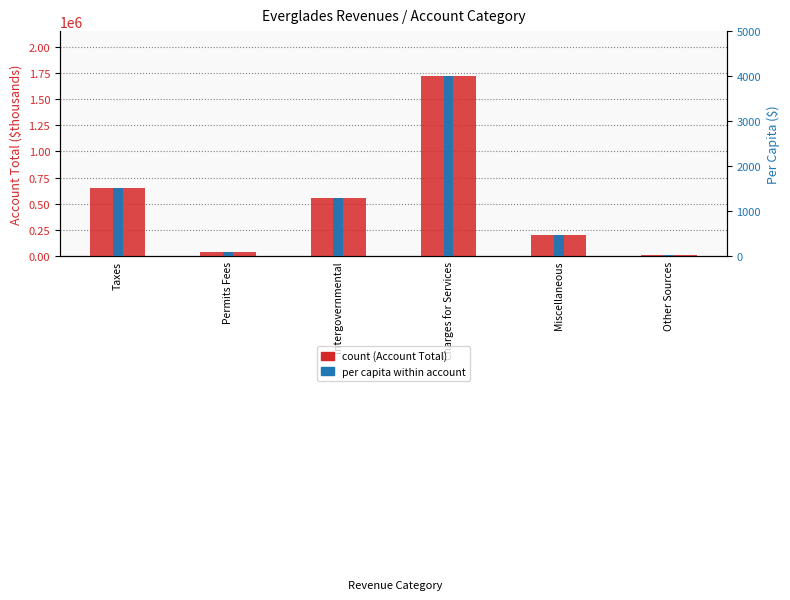

Which has a higher value, Taxes or Intergovernmental?

Taxes